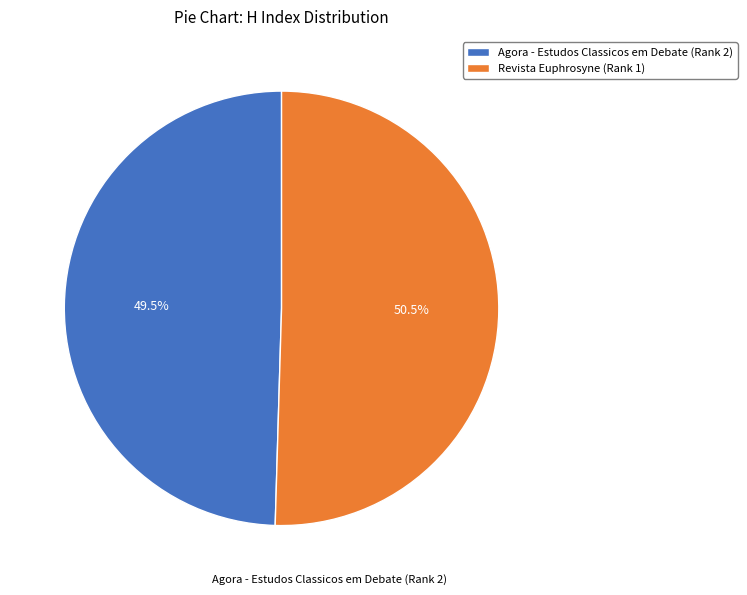

To the nearest percent, what is the combined percentage of Revista Euphrosyne (Rank 1) and Agora - Estudos Classicos em Debate (Rank 2)?

100%